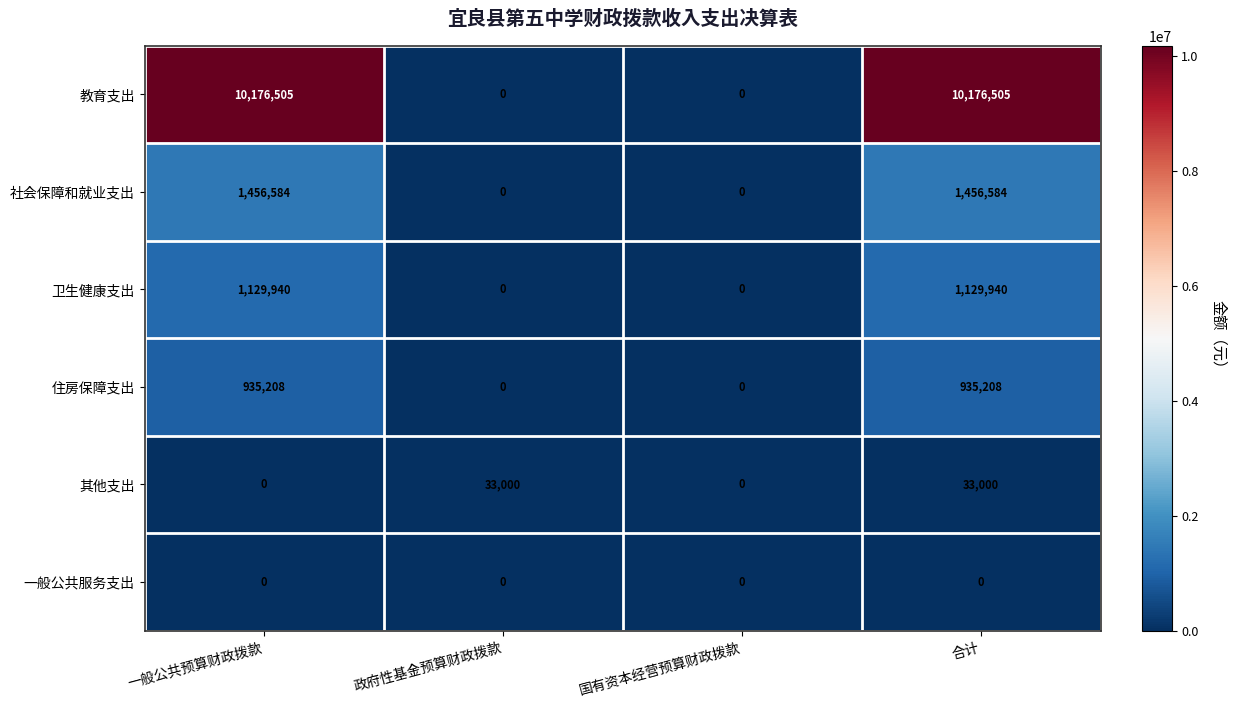

The 教育支出 series shows 10176505 at 一般公共预算财政拨款. True or false?

True